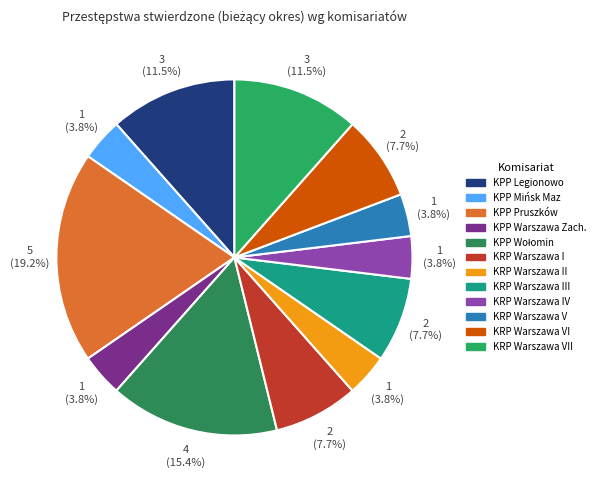

Count the number of slices in the pie.

12